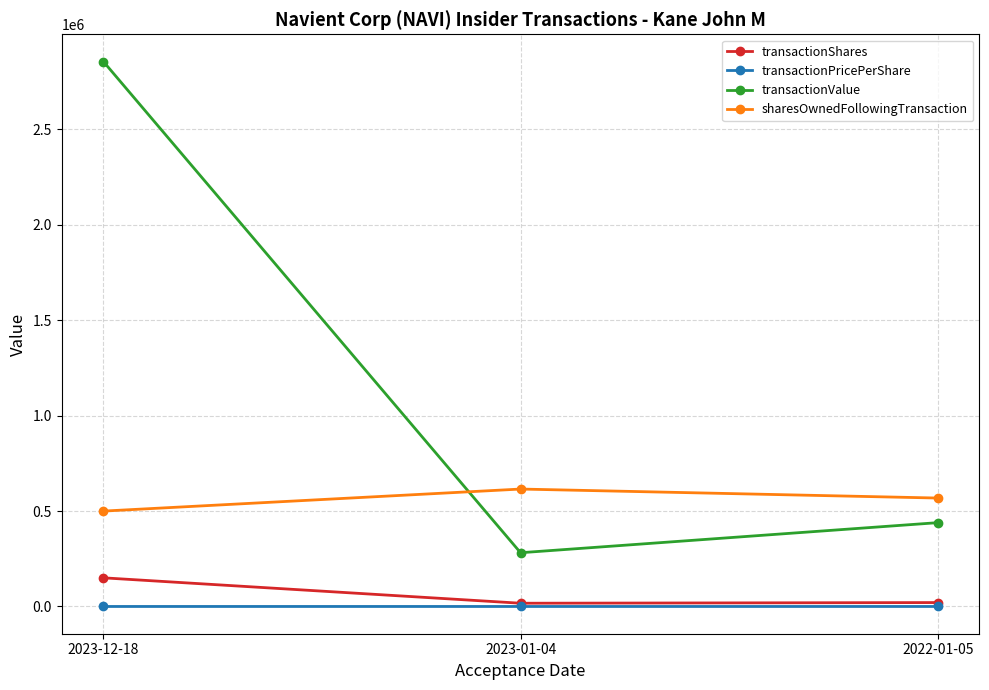

What is the total value across all series at 2022-01-05?

1027792.4